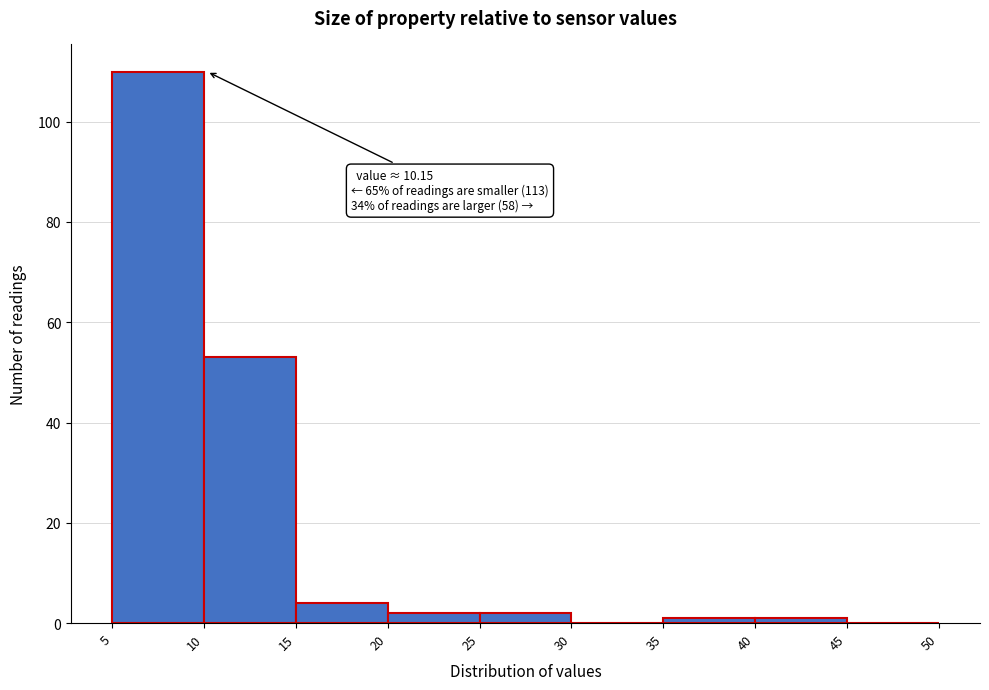

Over which range of the x-axis is the bar tallest?

5 to 10